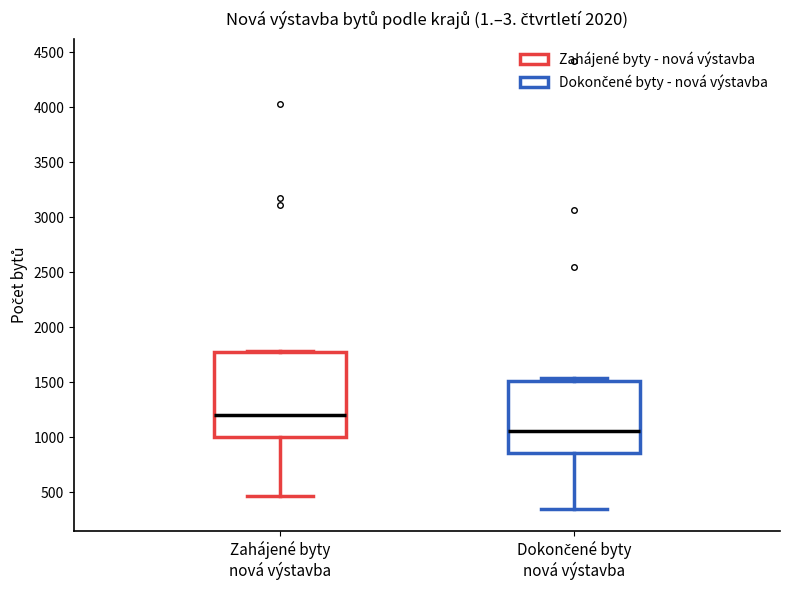

Which box is the tallest, from its lower edge to its upper edge?

Zahájené byty nová výstavba